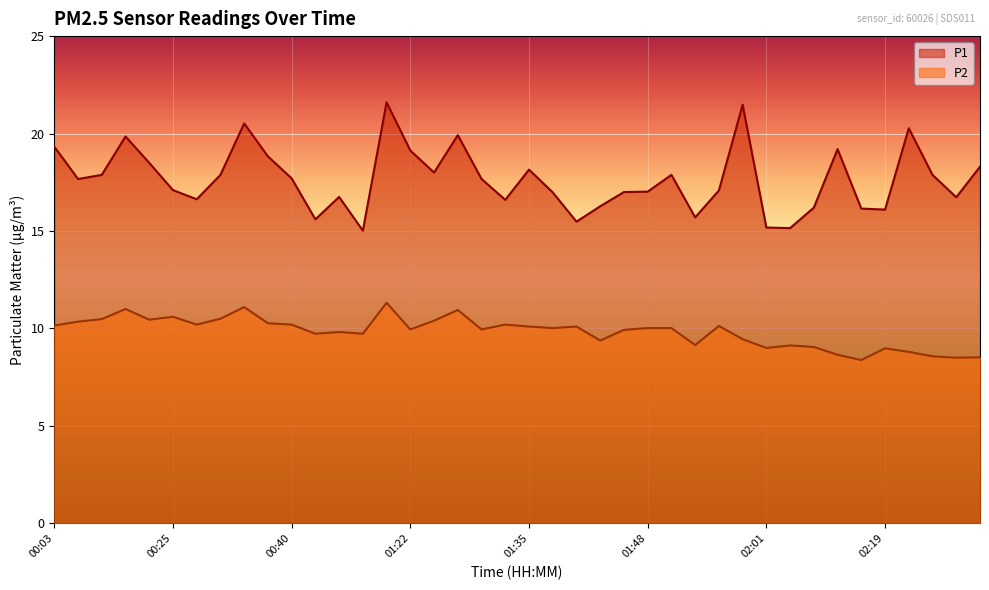

Does the chart display data point markers on the line(s)?

No